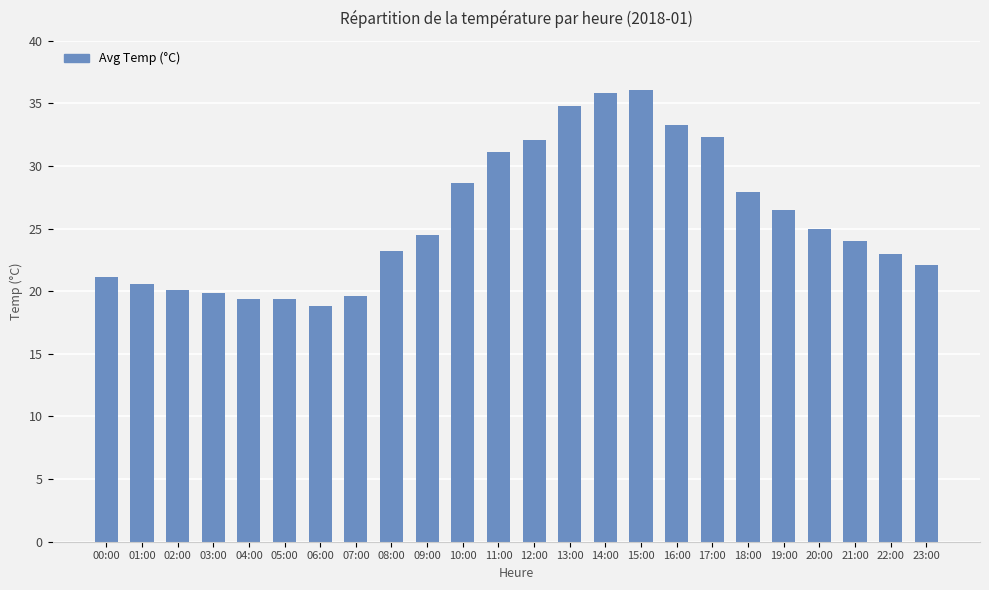

How many distinct data groups are displayed?

1